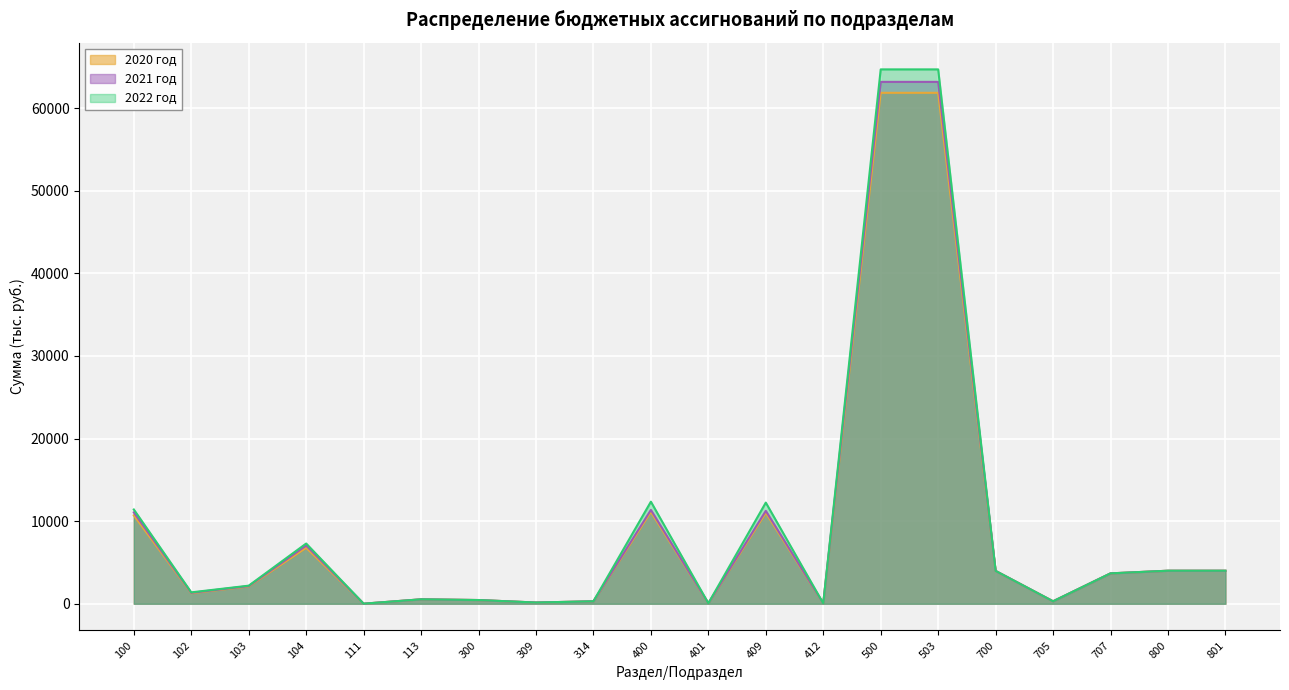

Which series has the largest total across all categories?

2022 год